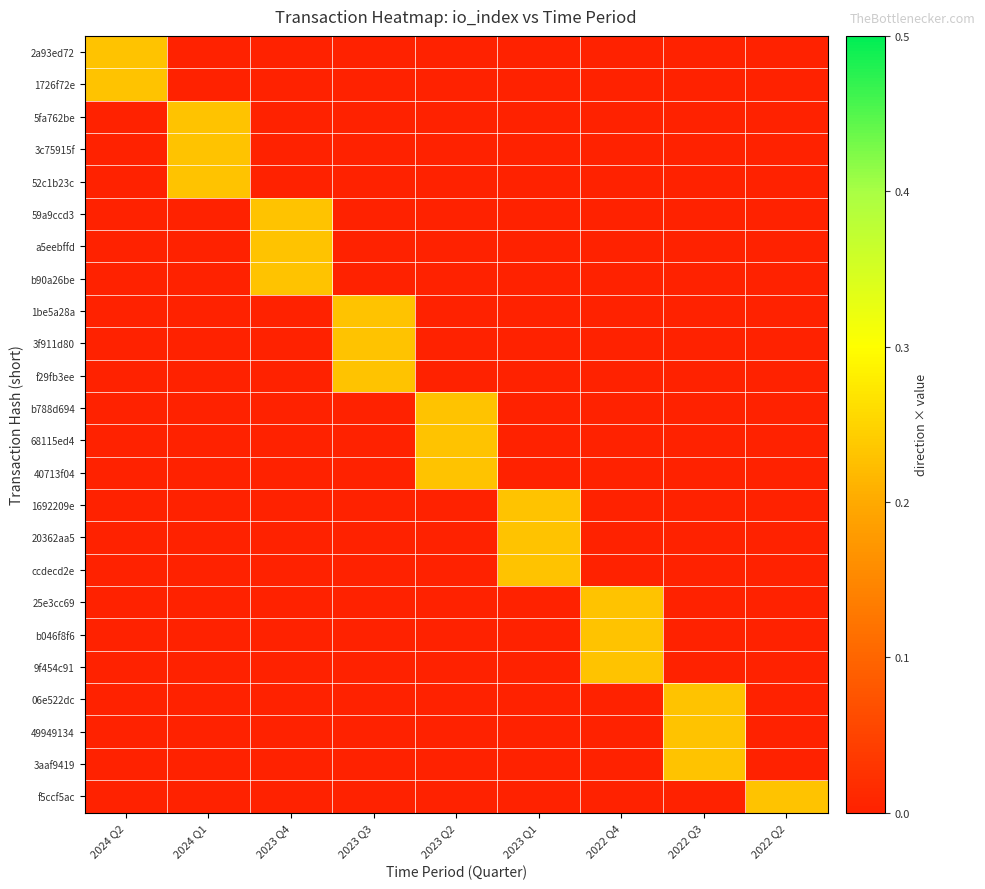

Reading right to left, list all the values displayed in this chart.

2a93ed72: 2022 Q2=0.0	2022 Q3=0.0	2022 Q4=0.0	2023 Q1=0.0	2023 Q2=0.0	2023 Q3=0.0	2023 Q4=0.0	2024 Q1=0.0	2024 Q2=0.2
1726f72e: 2022 Q2=0.0	2022 Q3=0.0	2022 Q4=0.0	2023 Q1=0.0	2023 Q2=0.0	2023 Q3=0.0	2023 Q4=0.0	2024 Q1=0.0	2024 Q2=0.2
5fa762be: 2022 Q2=0.0	2022 Q3=0.0	2022 Q4=0.0	2023 Q1=0.0	2023 Q2=0.0	2023 Q3=0.0	2023 Q4=0.0	2024 Q1=0.2	2024 Q2=0.0
3c75915f: 2022 Q2=0.0	2022 Q3=0.0	2022 Q4=0.0	2023 Q1=0.0	2023 Q2=0.0	2023 Q3=0.0	2023 Q4=0.0	2024 Q1=0.2	2024 Q2=0.0
52c1b23c: 2022 Q2=0.0	2022 Q3=0.0	2022 Q4=0.0	2023 Q1=0.0	2023 Q2=0.0	2023 Q3=0.0	2023 Q4=0.0	2024 Q1=0.2	2024 Q2=0.0
59a9ccd3: 2022 Q2=0.0	2022 Q3=0.0	2022 Q4=0.0	2023 Q1=0.0	2023 Q2=0.0	2023 Q3=0.0	2023 Q4=0.2	2024 Q1=0.0	2024 Q2=0.0
a5eebffd: 2022 Q2=0.0	2022 Q3=0.0	2022 Q4=0.0	2023 Q1=0.0	2023 Q2=0.0	2023 Q3=0.0	2023 Q4=0.2	2024 Q1=0.0	2024 Q2=0.0
b90a26be: 2022 Q2=0.0	2022 Q3=0.0	2022 Q4=0.0	2023 Q1=0.0	2023 Q2=0.0	2023 Q3=0.0	2023 Q4=0.2	2024 Q1=0.0	2024 Q2=0.0
1be5a28a: 2022 Q2=0.0	2022 Q3=0.0	2022 Q4=0.0	2023 Q1=0.0	2023 Q2=0.0	2023 Q3=0.2	2023 Q4=0.0	2024 Q1=0.0	2024 Q2=0.0
3f911d80: 2022 Q2=0.0	2022 Q3=0.0	2022 Q4=0.0	2023 Q1=0.0	2023 Q2=0.0	2023 Q3=0.2	2023 Q4=0.0	2024 Q1=0.0	2024 Q2=0.0
f29fb3ee: 2022 Q2=0.0	2022 Q3=0.0	2022 Q4=0.0	2023 Q1=0.0	2023 Q2=0.0	2023 Q3=0.2	2023 Q4=0.0	2024 Q1=0.0	2024 Q2=0.0
b788d694: 2022 Q2=0.0	2022 Q3=0.0	2022 Q4=0.0	2023 Q1=0.0	2023 Q2=0.2	2023 Q3=0.0	2023 Q4=0.0	2024 Q1=0.0	2024 Q2=0.0
68115ed4: 2022 Q2=0.0	2022 Q3=0.0	2022 Q4=0.0	2023 Q1=0.0	2023 Q2=0.2	2023 Q3=0.0	2023 Q4=0.0	2024 Q1=0.0	2024 Q2=0.0
40713f04: 2022 Q2=0.0	2022 Q3=0.0	2022 Q4=0.0	2023 Q1=0.0	2023 Q2=0.2	2023 Q3=0.0	2023 Q4=0.0	2024 Q1=0.0	2024 Q2=0.0
1692209e: 2022 Q2=0.0	2022 Q3=0.0	2022 Q4=0.0	2023 Q1=0.2	2023 Q2=0.0	2023 Q3=0.0	2023 Q4=0.0	2024 Q1=0.0	2024 Q2=0.0
20362aa5: 2022 Q2=0.0	2022 Q3=0.0	2022 Q4=0.0	2023 Q1=0.2	2023 Q2=0.0	2023 Q3=0.0	2023 Q4=0.0	2024 Q1=0.0	2024 Q2=0.0
ccdecd2e: 2022 Q2=0.0	2022 Q3=0.0	2022 Q4=0.0	2023 Q1=0.2	2023 Q2=0.0	2023 Q3=0.0	2023 Q4=0.0	2024 Q1=0.0	2024 Q2=0.0
25e3cc69: 2022 Q2=0.0	2022 Q3=0.0	2022 Q4=0.2	2023 Q1=0.0	2023 Q2=0.0	2023 Q3=0.0	2023 Q4=0.0	2024 Q1=0.0	2024 Q2=0.0
b046f8f6: 2022 Q2=0.0	2022 Q3=0.0	2022 Q4=0.2	2023 Q1=0.0	2023 Q2=0.0	2023 Q3=0.0	2023 Q4=0.0	2024 Q1=0.0	2024 Q2=0.0
9f454c91: 2022 Q2=0.0	2022 Q3=0.0	2022 Q4=0.2	2023 Q1=0.0	2023 Q2=0.0	2023 Q3=0.0	2023 Q4=0.0	2024 Q1=0.0	2024 Q2=0.0
06e522dc: 2022 Q2=0.0	2022 Q3=0.2	2022 Q4=0.0	2023 Q1=0.0	2023 Q2=0.0	2023 Q3=0.0	2023 Q4=0.0	2024 Q1=0.0	2024 Q2=0.0
49949134: 2022 Q2=0.0	2022 Q3=0.2	2022 Q4=0.0	2023 Q1=0.0	2023 Q2=0.0	2023 Q3=0.0	2023 Q4=0.0	2024 Q1=0.0	2024 Q2=0.0
3aaf9419: 2022 Q2=0.0	2022 Q3=0.2	2022 Q4=0.0	2023 Q1=0.0	2023 Q2=0.0	2023 Q3=0.0	2023 Q4=0.0	2024 Q1=0.0	2024 Q2=0.0
f5ccf5ac: 2022 Q2=0.2	2022 Q3=0.0	2022 Q4=0.0	2023 Q1=0.0	2023 Q2=0.0	2023 Q3=0.0	2023 Q4=0.0	2024 Q1=0.0	2024 Q2=0.0